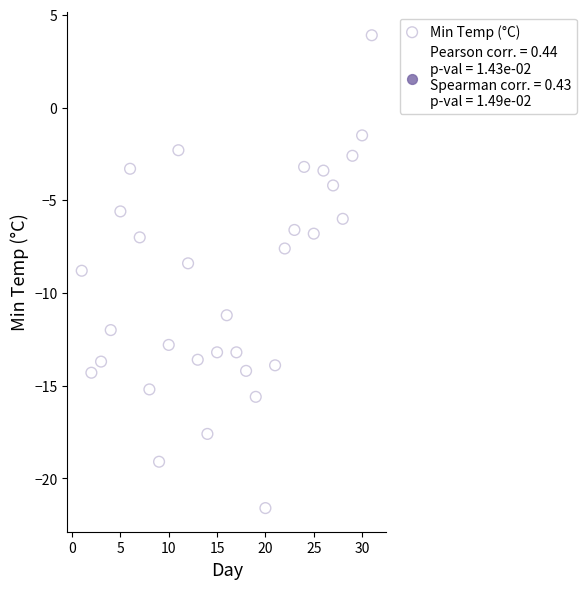

What is the range of X values (max minus min)?

30.0